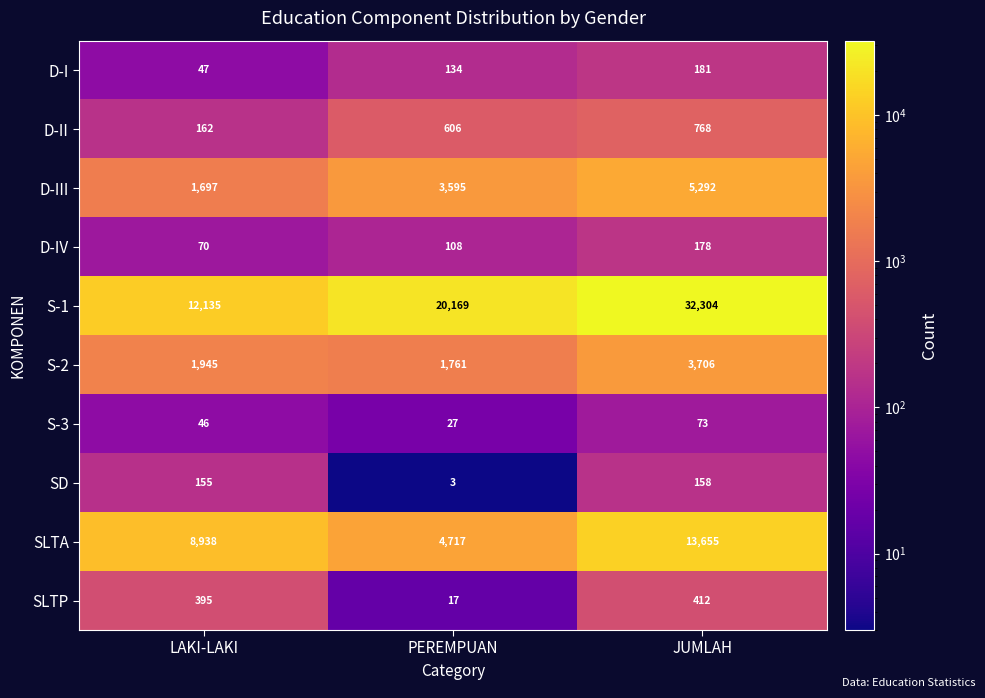

Rank the series by their maximum value, from lowest to highest.

S-3, SD, D-IV, D-I, SLTP, D-II, S-2, D-III, SLTA, S-1